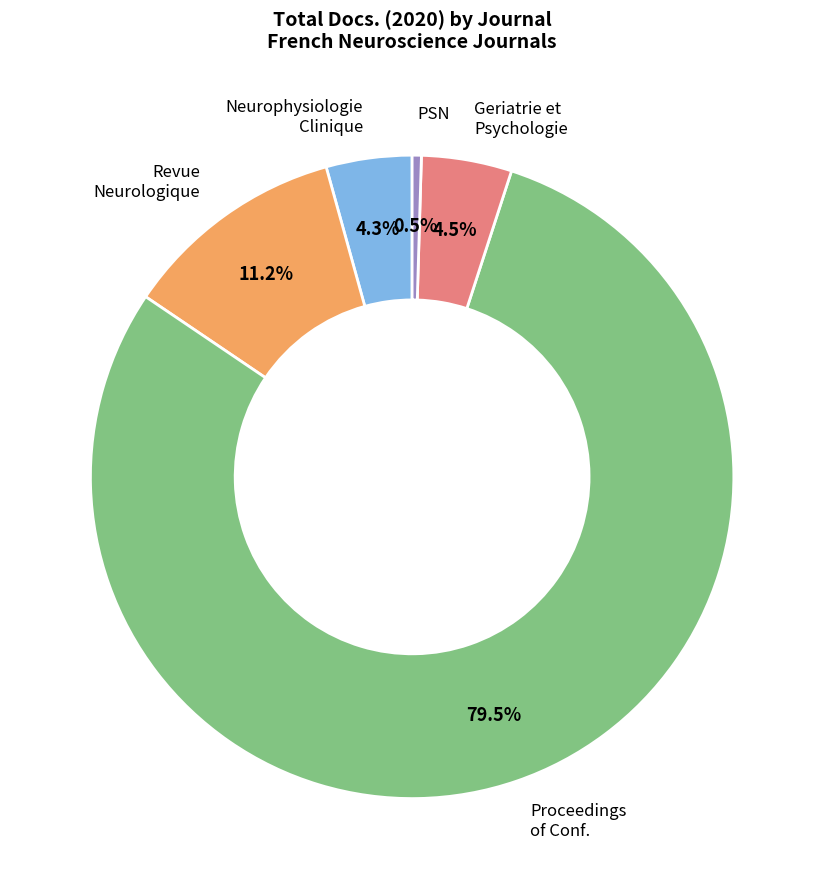

Is there a majority slice in this chart?

Yes